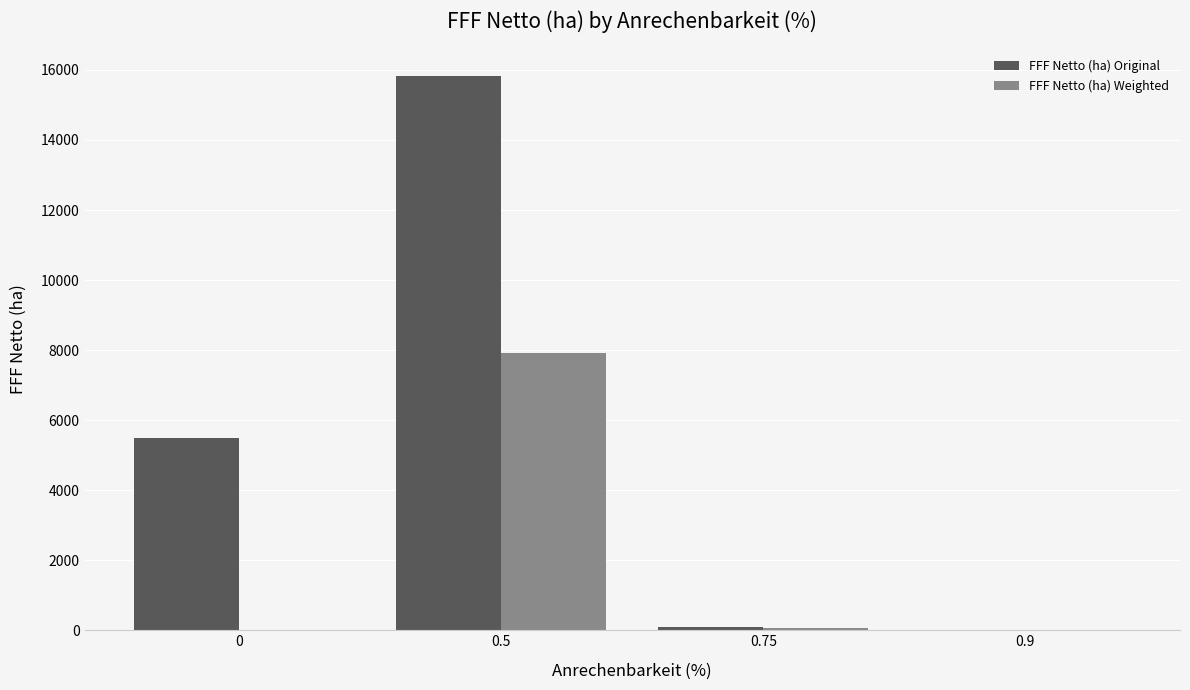

Count the number of categories in the chart.

4